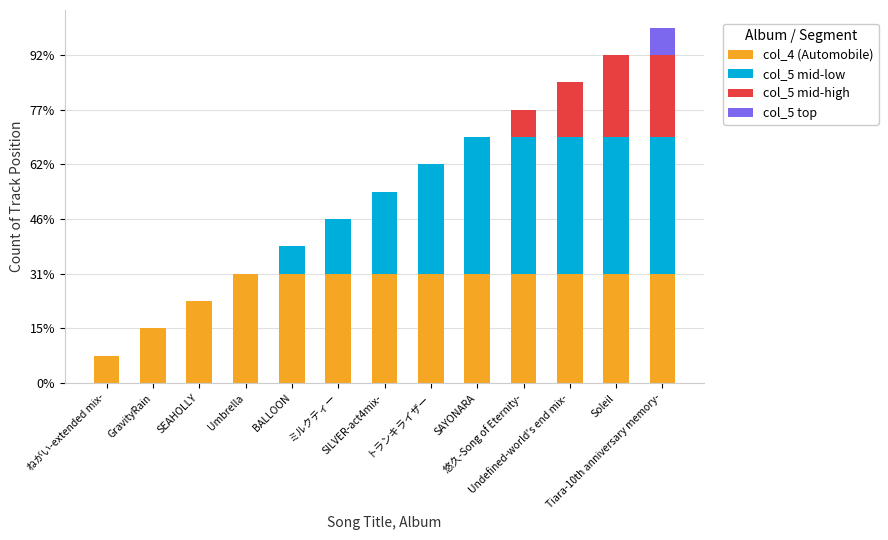

What are all the series names shown in the legend?

col_4 (Automobile), col_5 mid-low, col_5 mid-high, col_5 top